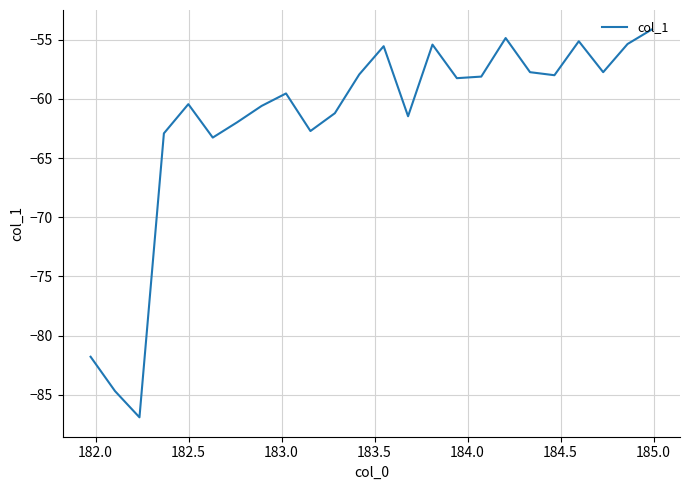

What is the minimum value shown in the chart?

-86.9